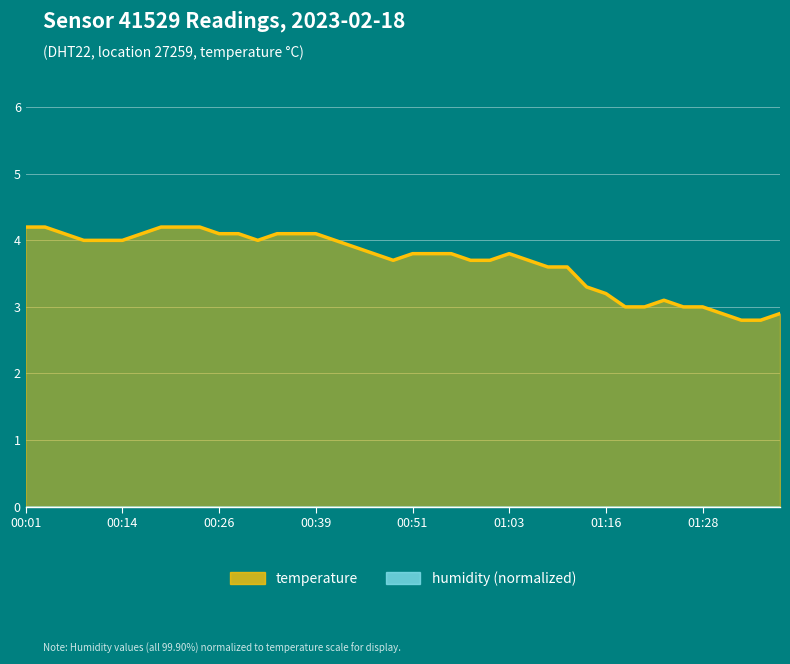

How many data points are above 3?

32